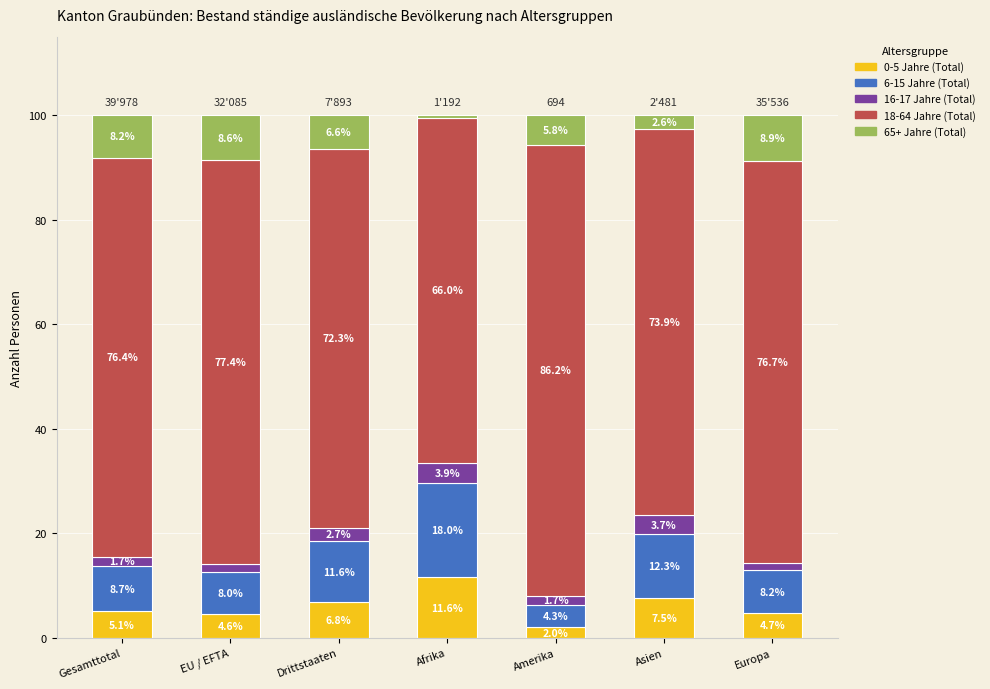

What is the total value across all series at Asien?

100.0